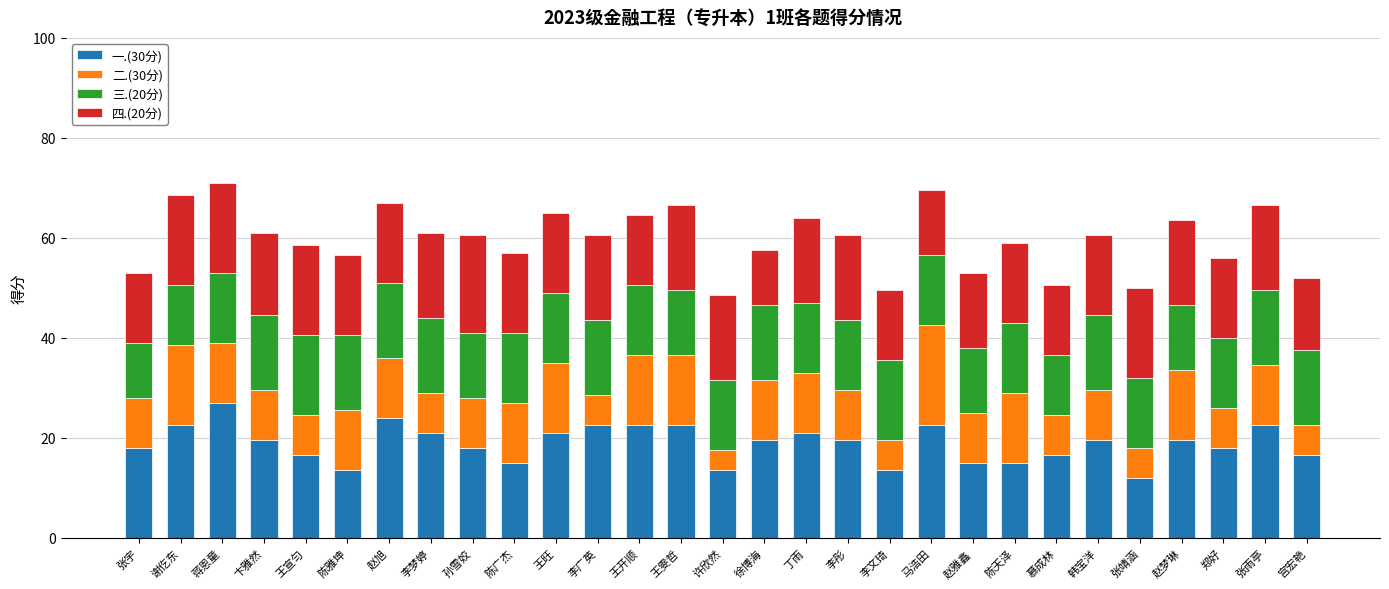

The 一.(30分) series shows 8.1 at 孙雪姣. True or false?

False